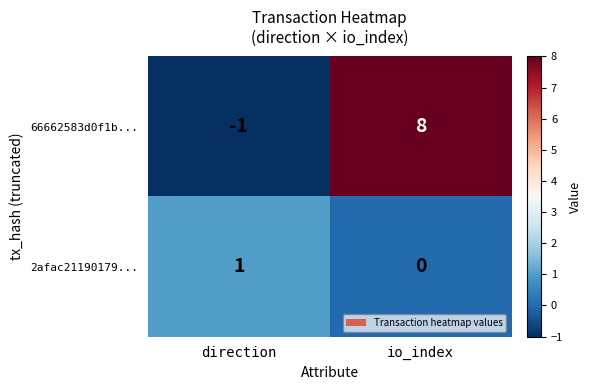

What is the total value across all series at io_index?

8